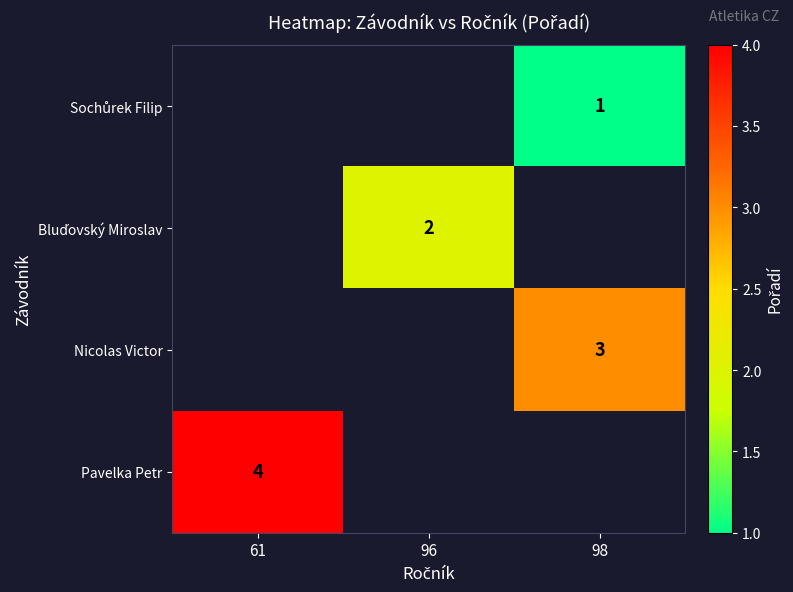

Which series has the widest spread of values?

row_3